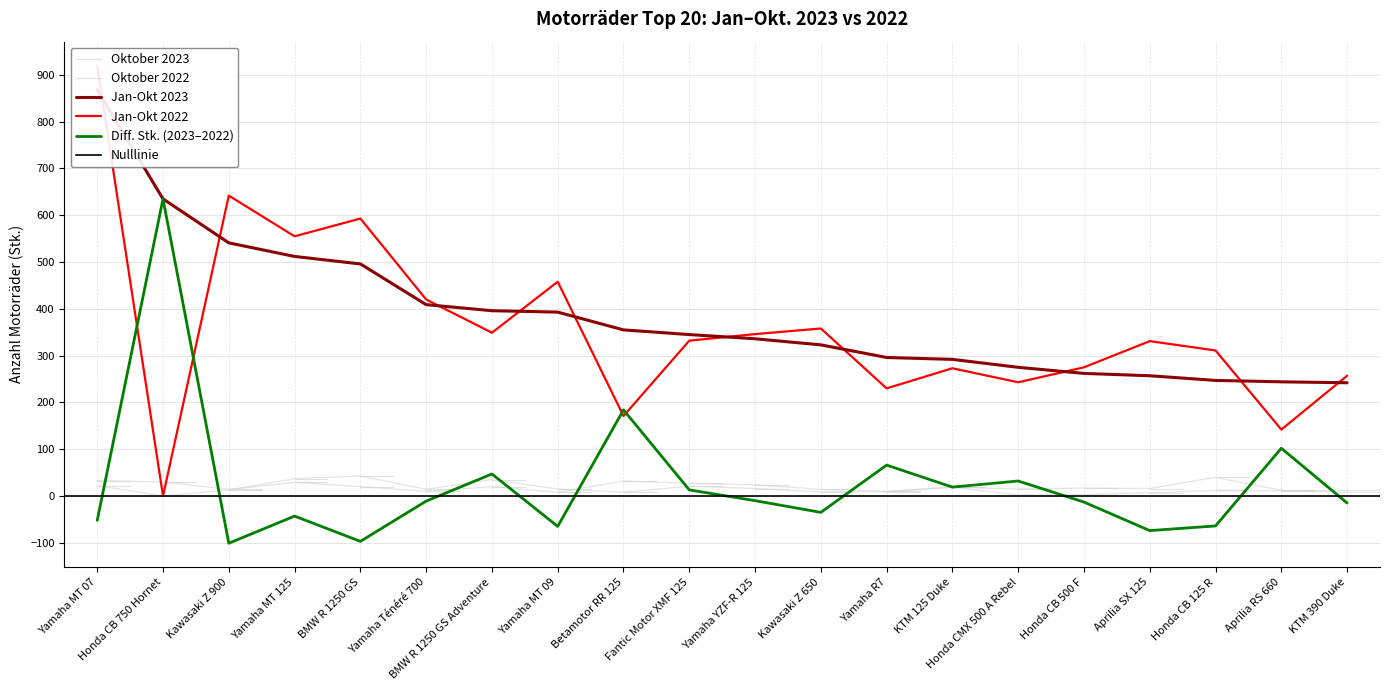

Which series has the largest range (max minus min)?

Jan-Okt 2022